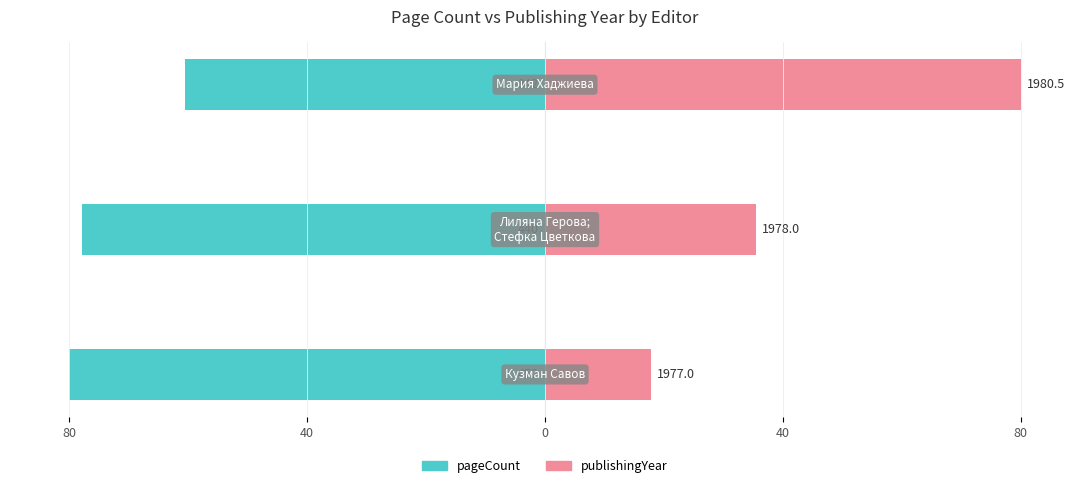

What is the total value across all series at 0?

19.5